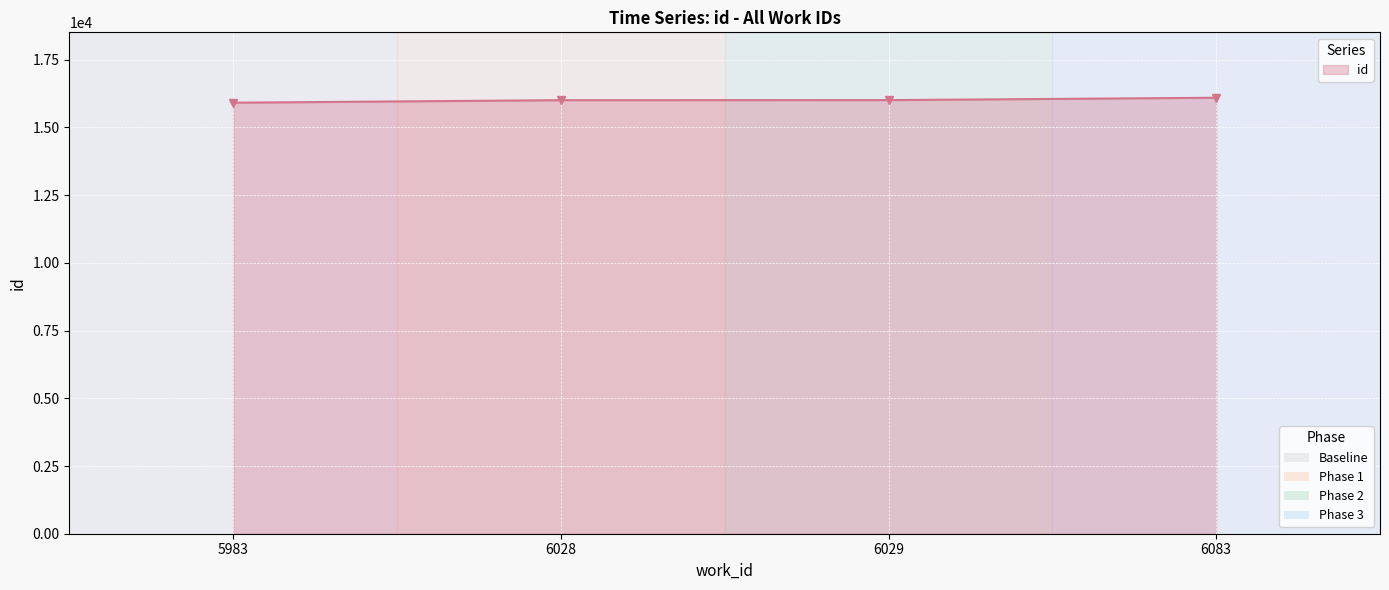

What is the maximum value shown in the chart?

16096